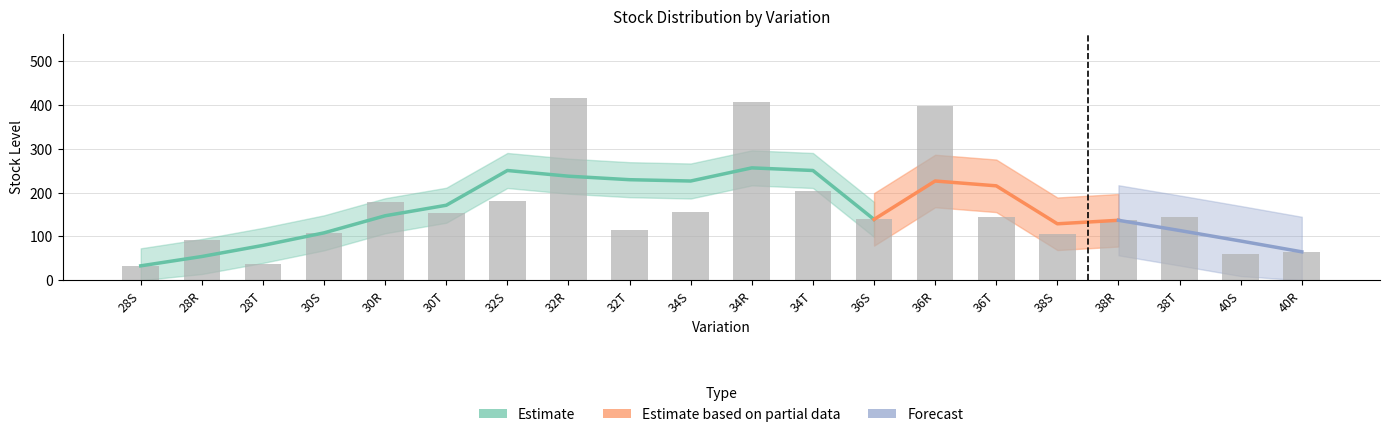

What is the total value across all series at 34T?

240.9